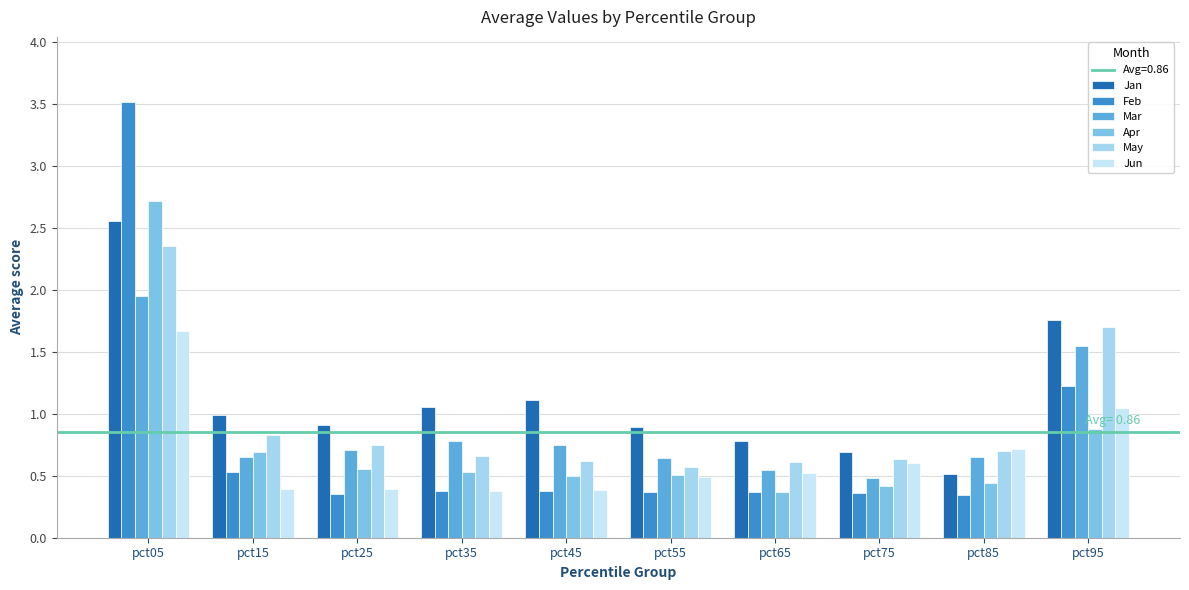

At which category does the chart reach its peak across all series?

pct05